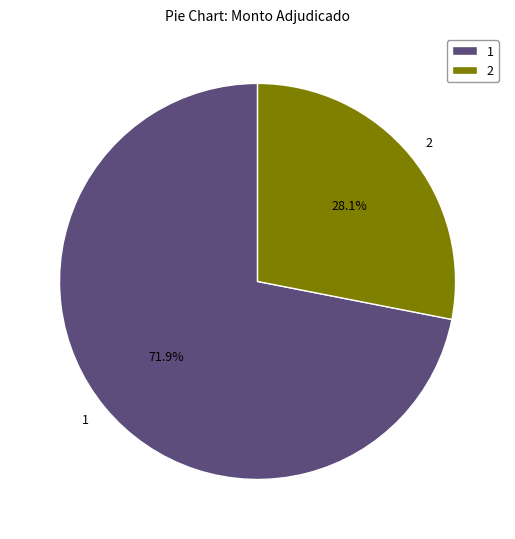

Rank the categories by value from highest to lowest.

1, 2